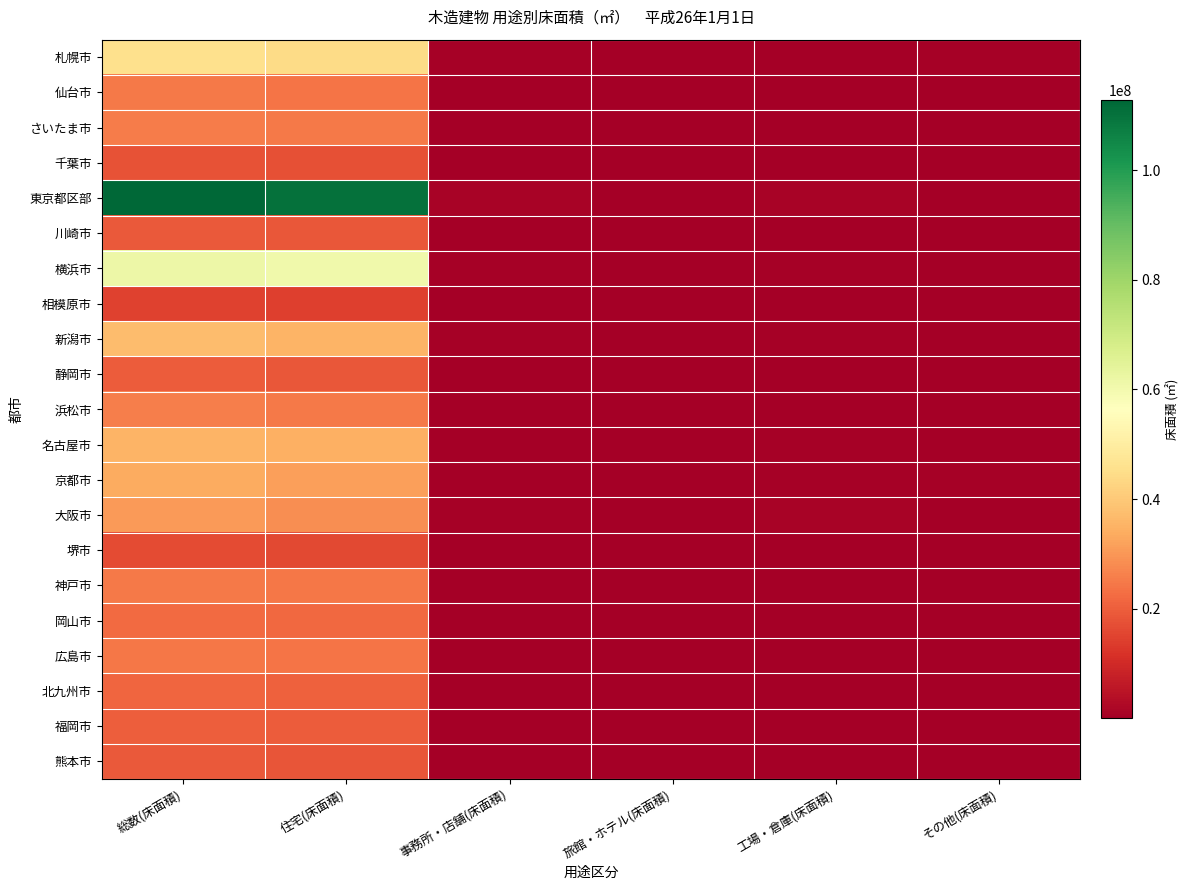

At 事務所・店舗(床面積), list the series in order from smallest to largest.

堺市, 川崎市, 相模原市, 広島市, 福岡市, 神戸市, 静岡市, 千葉市, 熊本市, さいたま市, 浜松市, 岡山市, 北九州市, 仙台市, 名古屋市, 京都市, 横浜市, 札幌市, 大阪市, 新潟市, 東京都区部